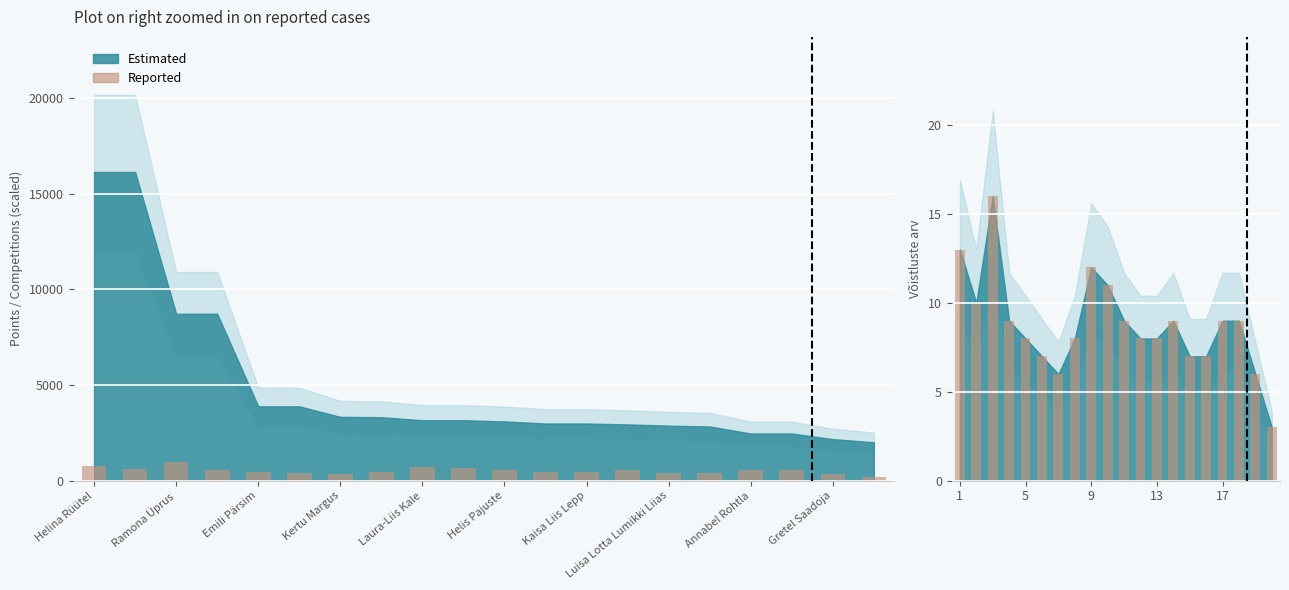

What is the difference between the Võistluste arv (Reported) values at Emili Pärsim and 13?

420